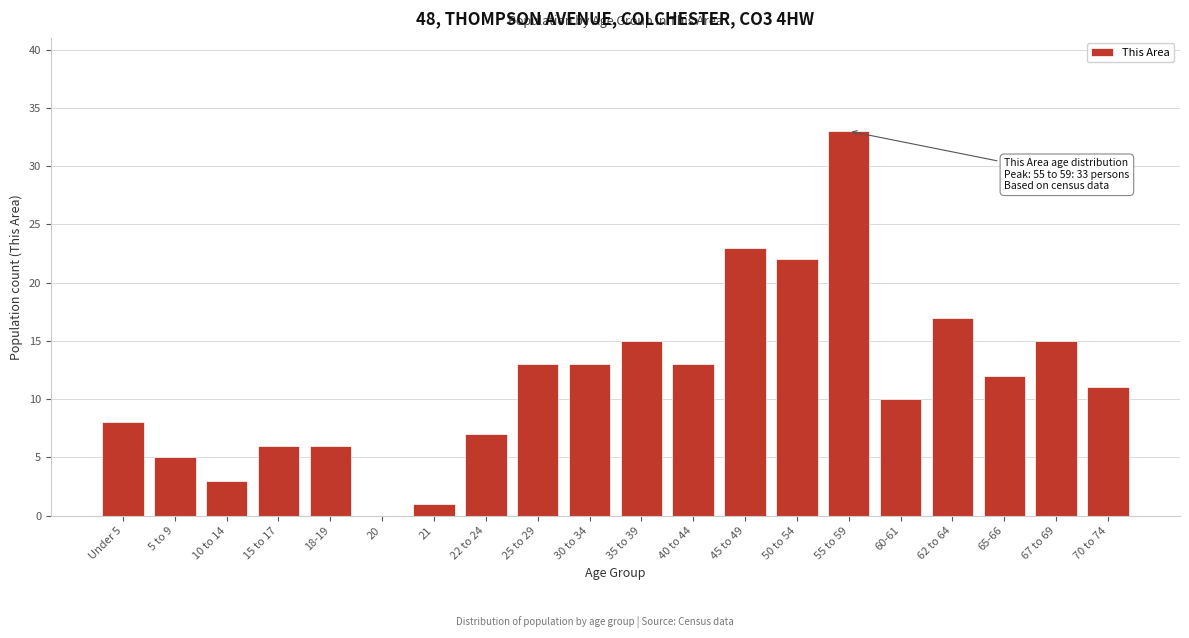

Reading left to right, list all the values displayed in this chart.

Under 5=8	5 to 9=5	10 to 14=3	15 to 17=6	18-19=6	20=0	21=1	22 to 24=7	25 to 29=13	30 to 34=13	35 to 39=15	40 to 44=13	45 to 49=23	50 to 54=22	55 to 59=33	60-61=10	62 to 64=17	65-66=12	67 to 69=15	70 to 74=11